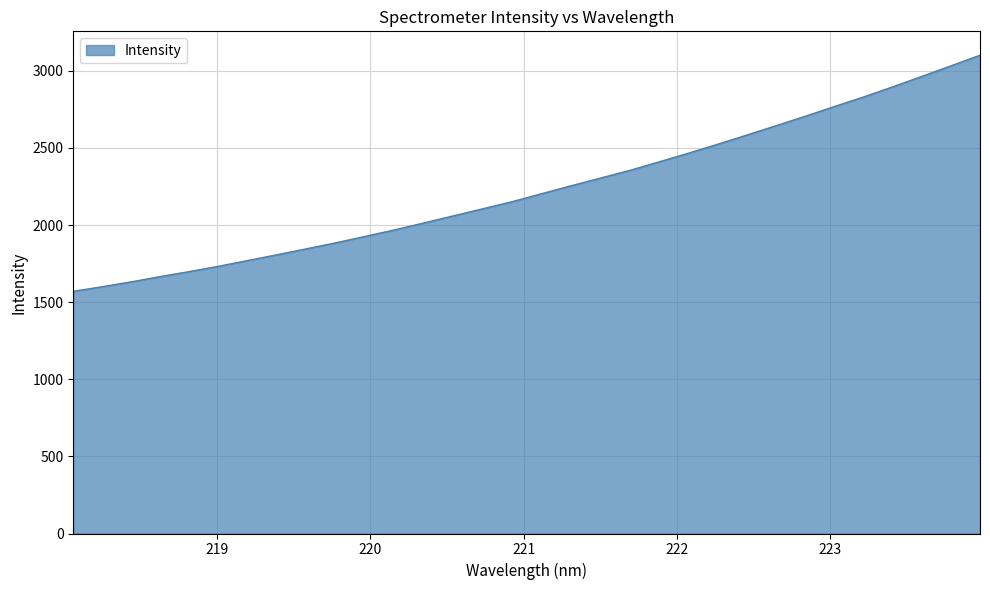

What is the difference between the maximum and minimum values?

1530.9